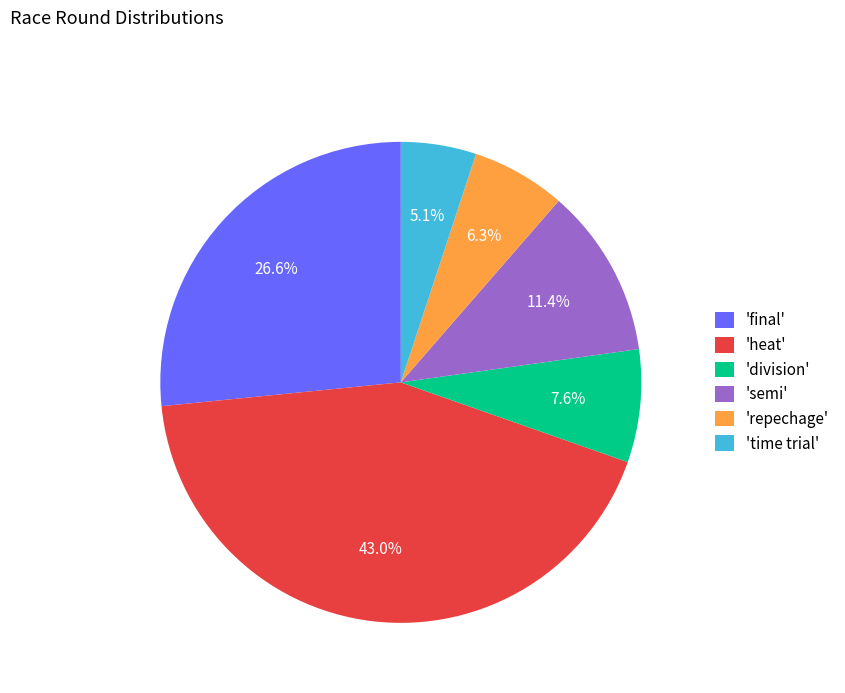

Which category has the biggest portion of the pie?

'heat'